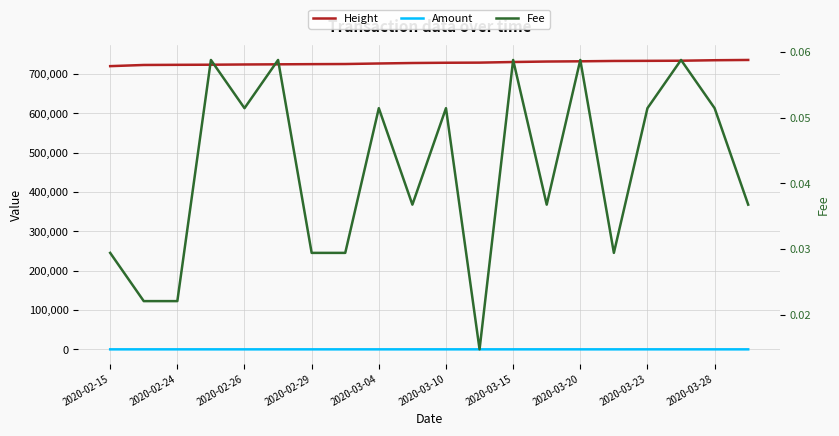

What is the highest value of the Amount series?

27.0